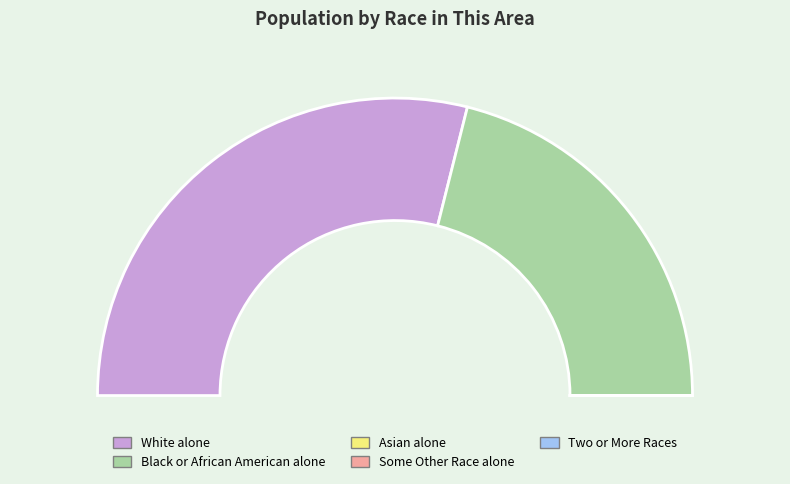

Which slice is the largest?

White alone